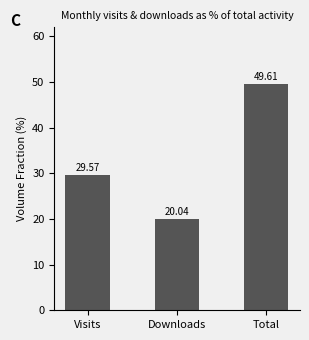

Reading right to left, transcribe all the data shown in this chart.

49.6	20.0	29.6